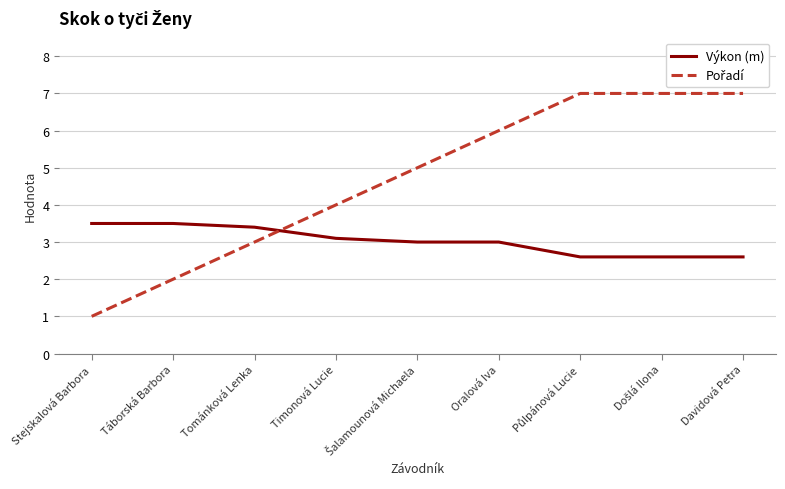

The value of Výkon (m) at Stejskalová Barbora is 3.5. True or false?

True